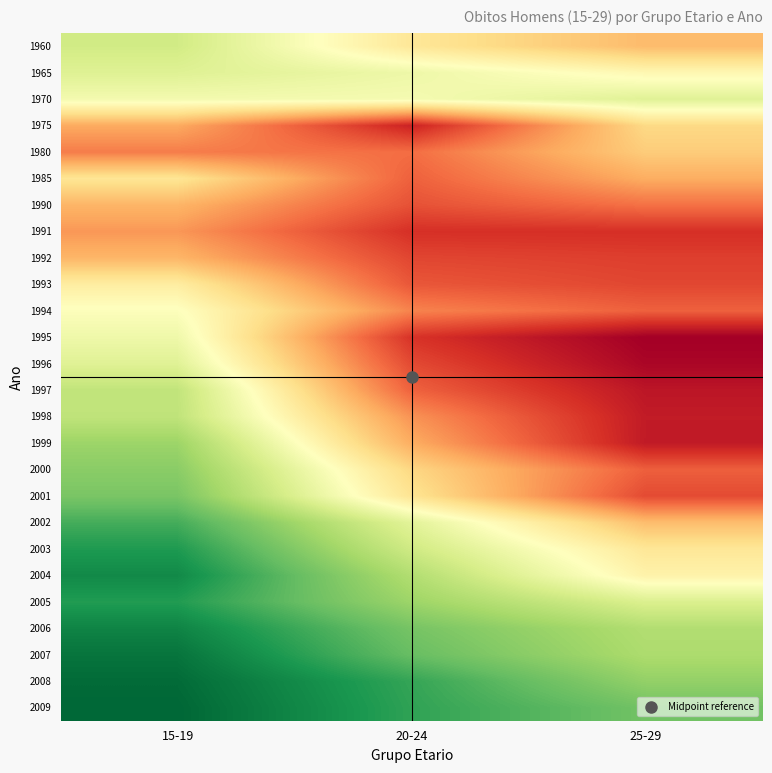

Reading right to left, what are all the values shown in this chart?

1960: 25-29=638	20-24=565	15-19=424
1965: 25-29=527	20-24=477	15-19=448
1970: 25-29=451	20-24=490	15-19=487
1975: 25-29=593	20-24=829	15-19=661
1980: 25-29=613	20-24=733	15-19=715
1985: 25-29=657	20-24=748	15-19=569
1990: 25-29=728	20-24=767	15-19=647
1991: 25-29=810	20-24=809	15-19=684
1992: 25-29=790	20-24=781	15-19=646
1993: 25-29=780	20-24=760	15-19=551
1994: 25-29=748	20-24=707	15-19=505
1995: 25-29=884	20-24=805	15-19=479
1996: 25-29=873	20-24=776	15-19=450
1997: 25-29=848	20-24=746	15-19=400
1998: 25-29=840	20-24=689	15-19=398
1999: 25-29=841	20-24=657	15-19=350
2000: 25-29=750	20-24=596	15-19=328
2001: 25-29=775	20-24=572	15-19=309
2002: 25-29=636	20-24=455	15-19=253
2003: 25-29=566	20-24=421	15-19=215
2004: 25-29=539	20-24=378	15-19=189
2005: 25-29=441	20-24=351	15-19=218
2006: 25-29=378	20-24=305	15-19=180
2007: 25-29=371	20-24=288	15-19=156
2008: 25-29=339	20-24=237	15-19=142
2009: 25-29=300	20-24=232	15-19=135